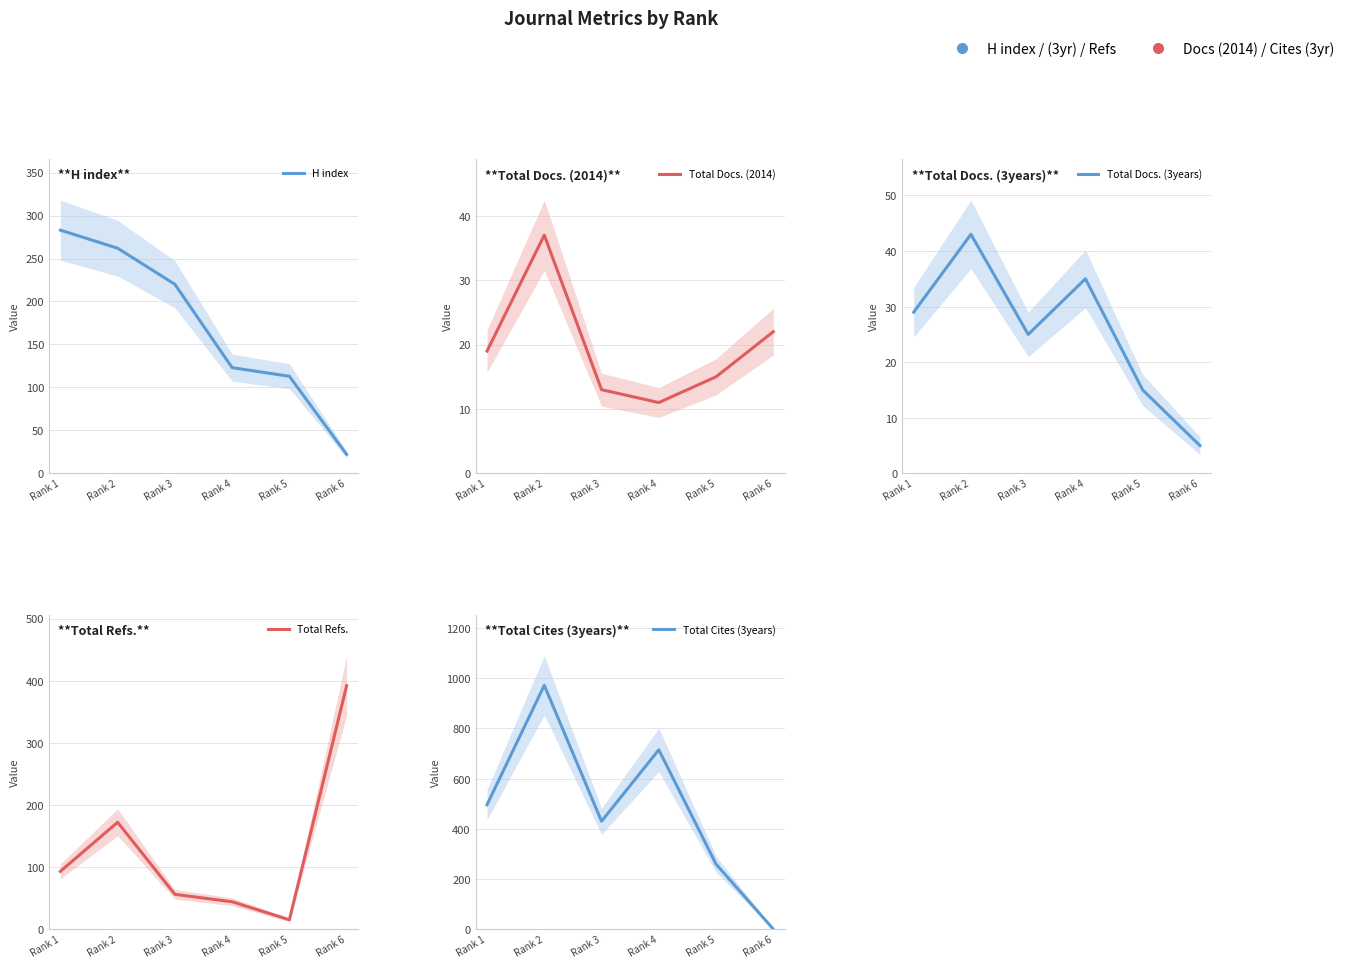

What is the difference between the highest and lowest values at Rank 6?

392